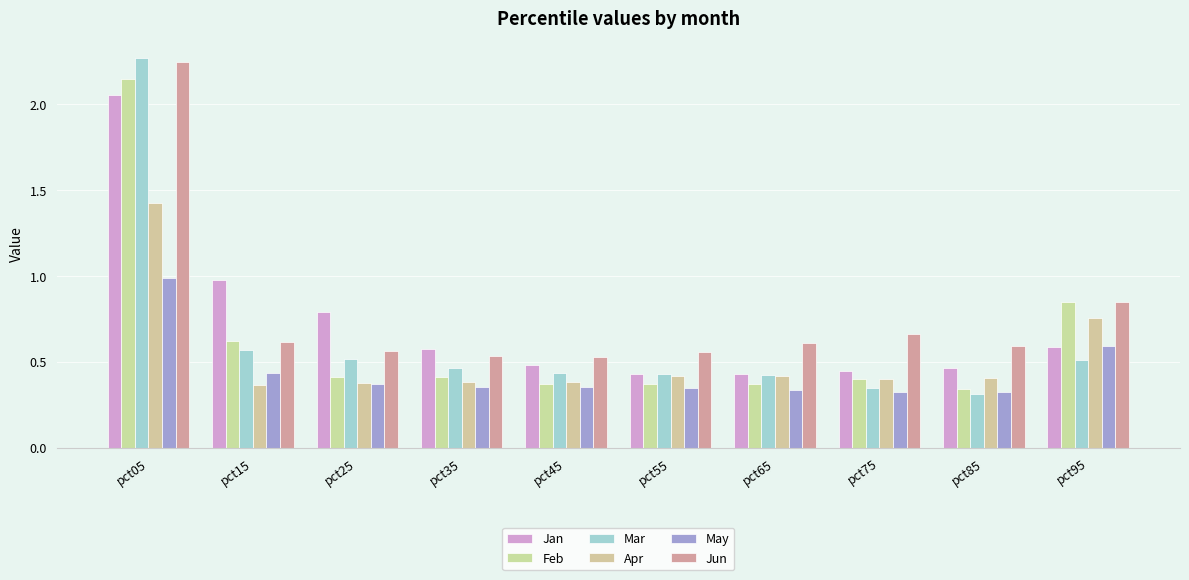

What is the difference between the maximum and minimum values in the Apr series?

1.1